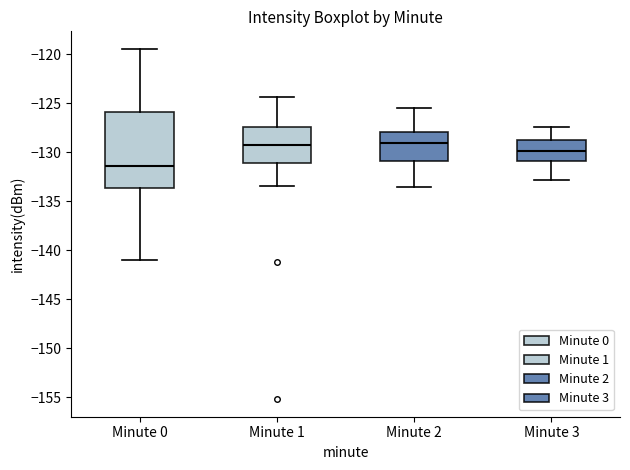

Comparing the boxes themselves (not the whiskers), which one is the tallest?

Minute 0